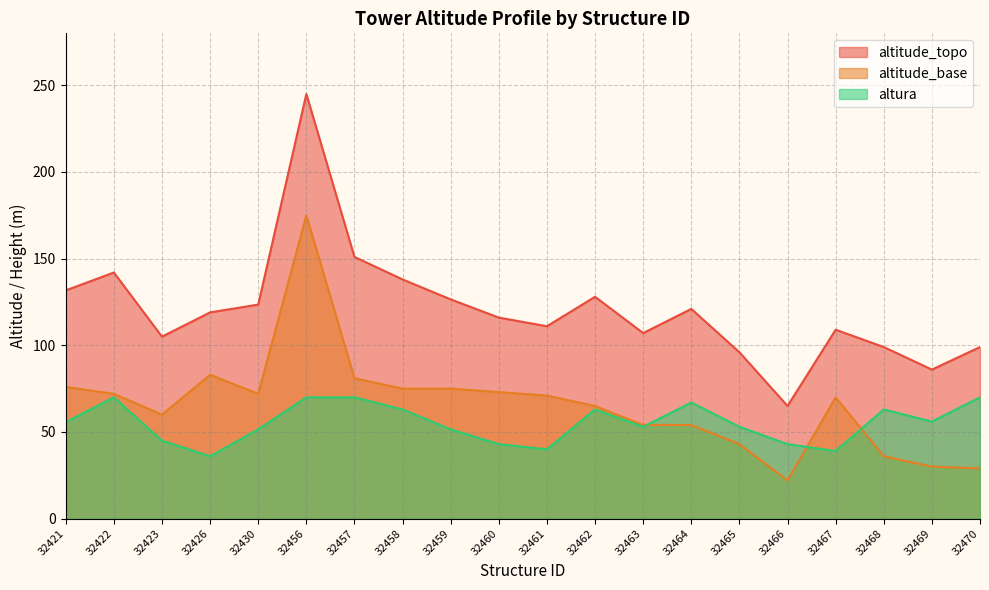

At how many categories does at least one series exceed 55?

20